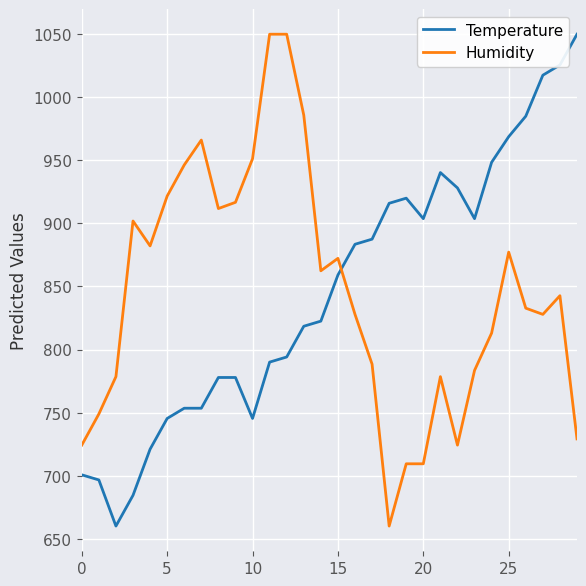

True or false: Temperature and Humidity intersect in this chart.

True